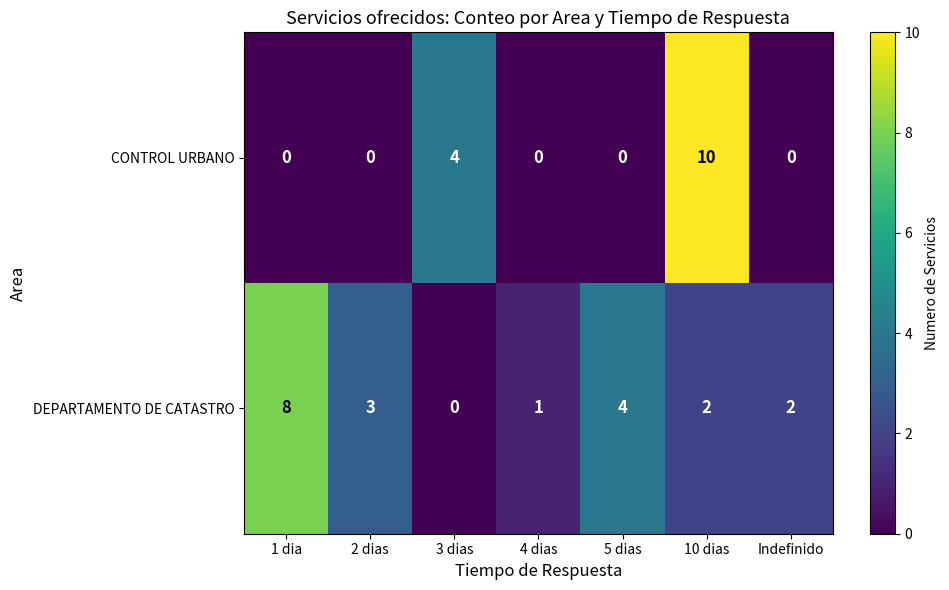

What is the difference between the maximum and minimum values in the CONTROL URBANO series?

10